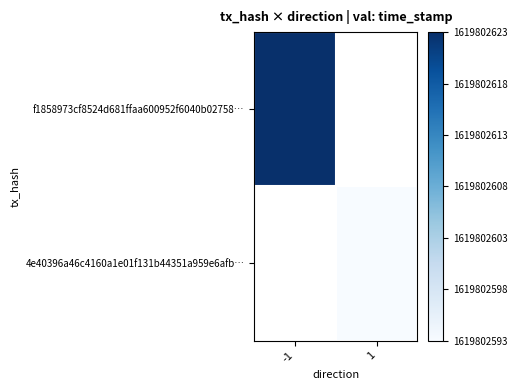

Which category has the lowest value across all series?

1